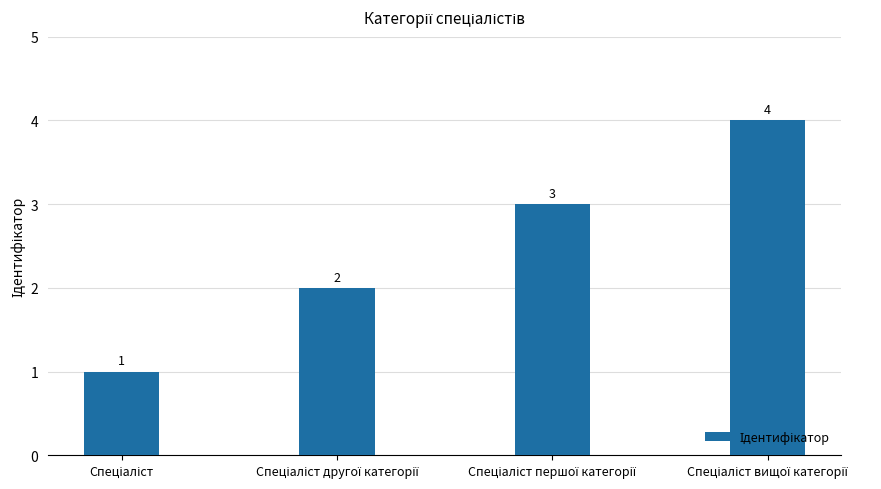

What is the maximum value shown in the chart?

4